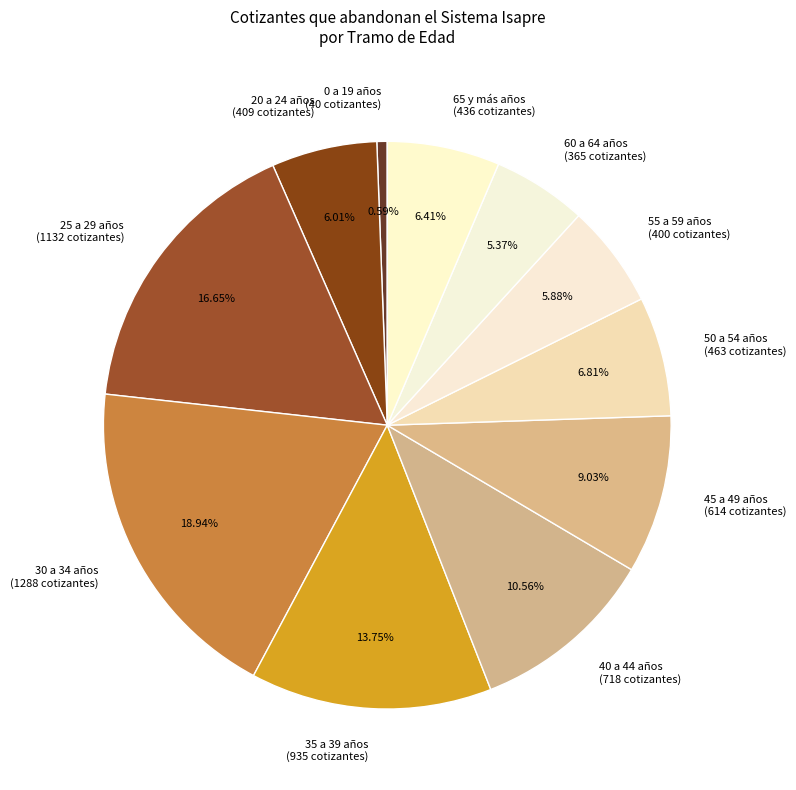

Between 65 y más años and 40 a 44 años, which is larger?

40 a 44 años